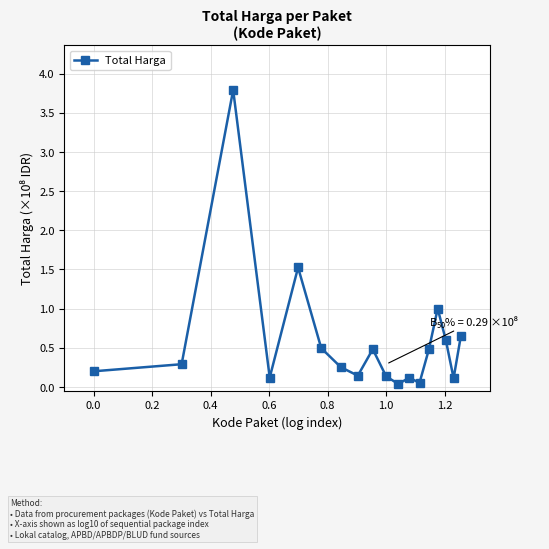

True or false: the data has more than 1 interior local peaks.

True